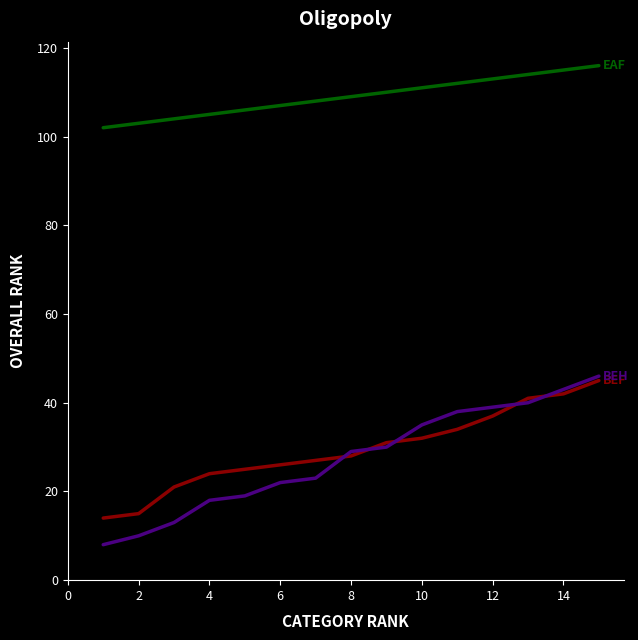

Count the number of categories in the chart.

15